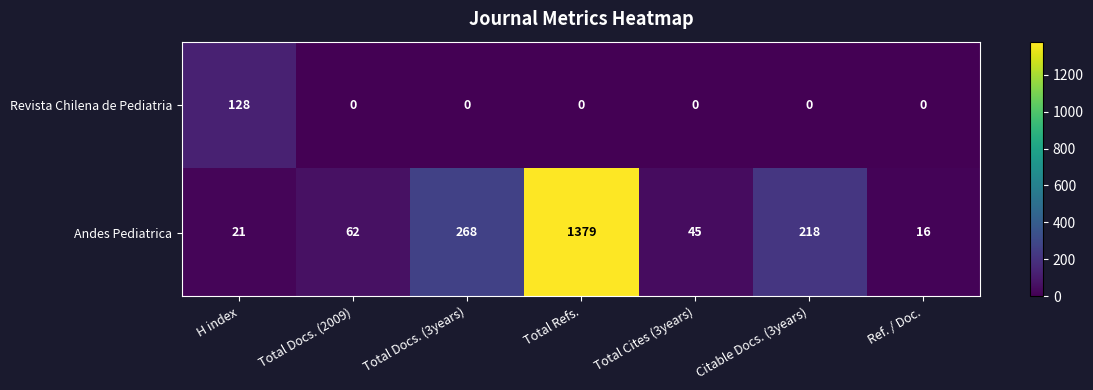

Reading left to right, what are all the values shown in this chart?

Revista Chilena de Pediatria: 128	0	0	0	0	0	0
Andes Pediatrica: 21	62	268	1379	45	218	16